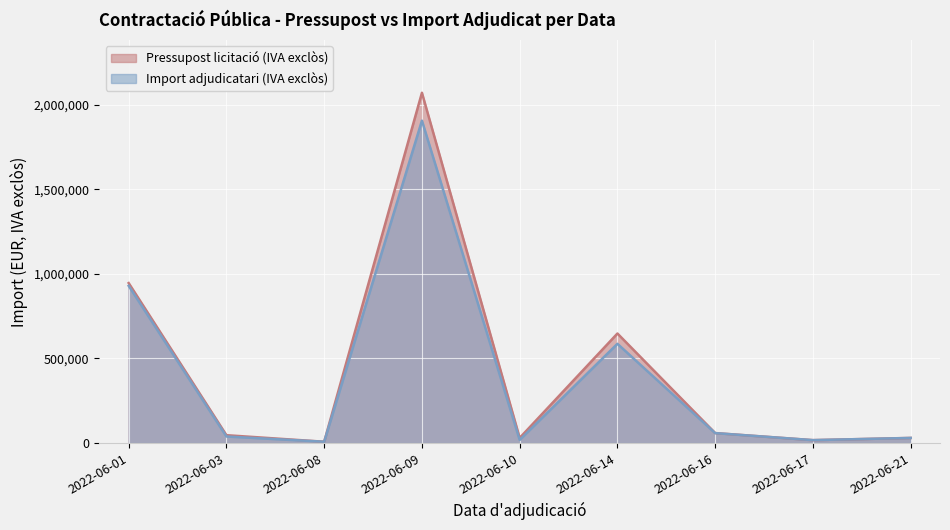

Between 2022-06-10 and 2022-06-17, which series saw the biggest shift?

Pressupost licitació (IVA exclòs)